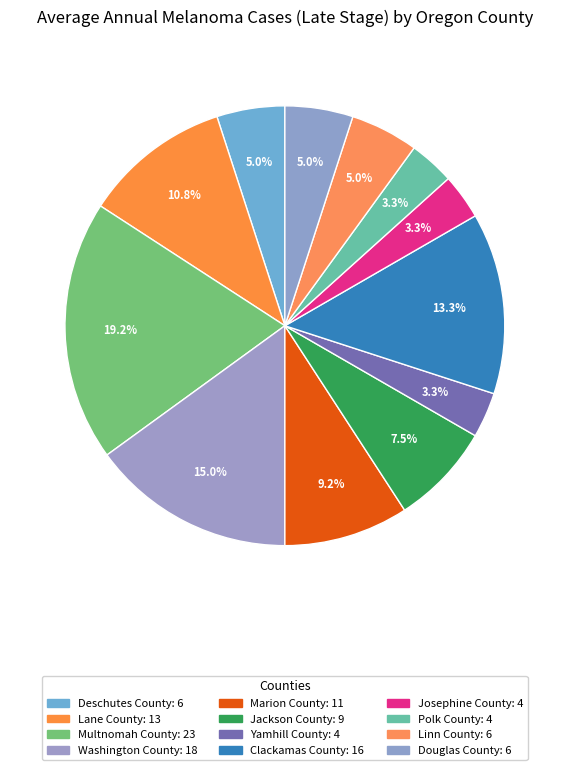

How many slices are in this pie chart?

12